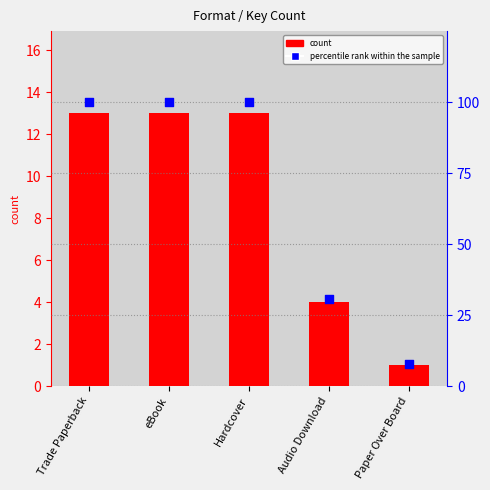

Which series has the largest total across all categories?

percentile rank within the sample